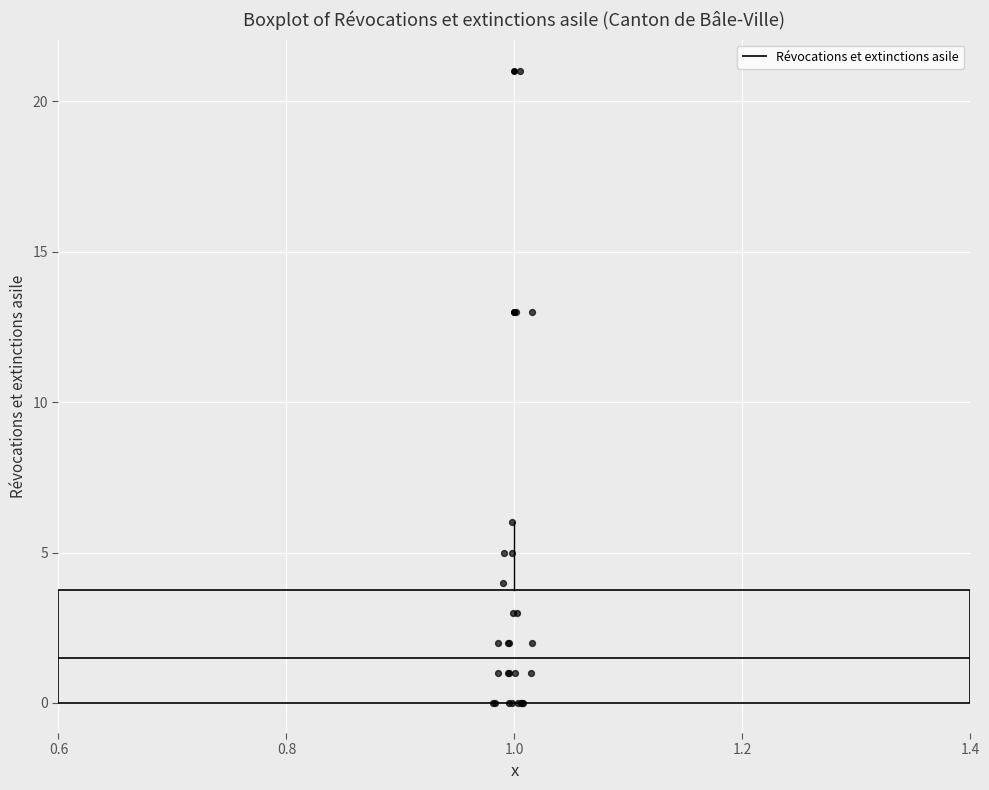

Where is the upper edge of the box at x = 1.0 on the y-axis? The values are not printed on the chart, so give them approximately, as read against the axis.

4.0